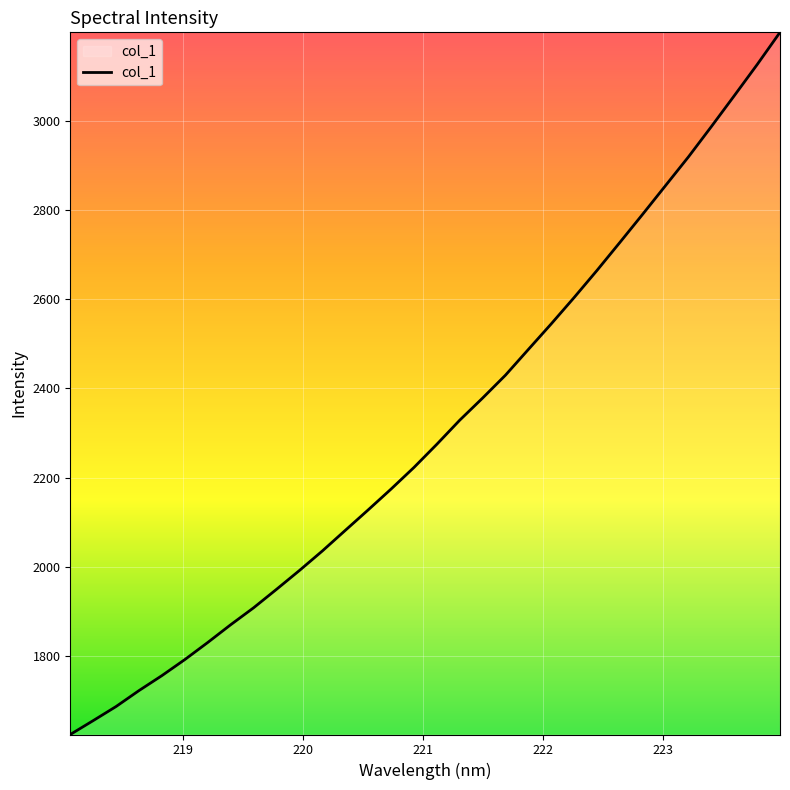

What is the difference between the maximum and minimum values?

1577.1